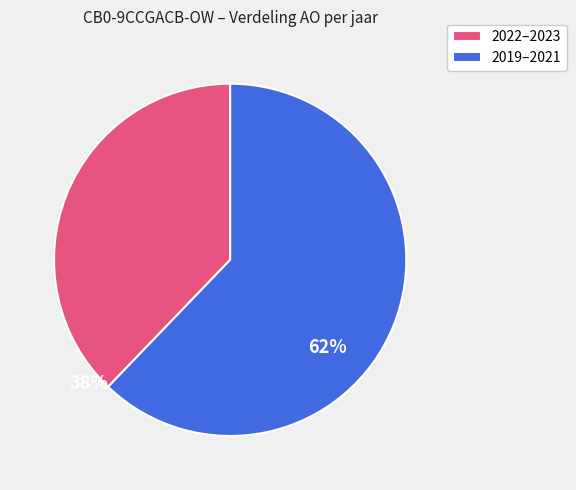

Count the number of slices in the pie.

2